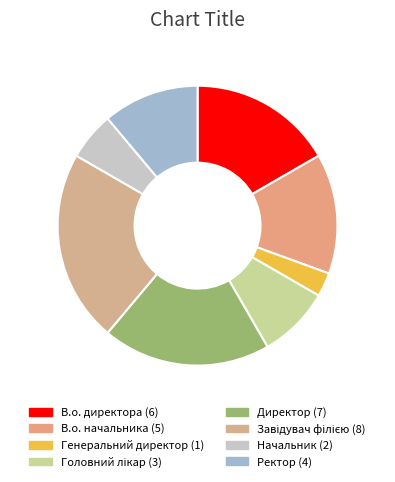

Count the number of slices in the pie.

8